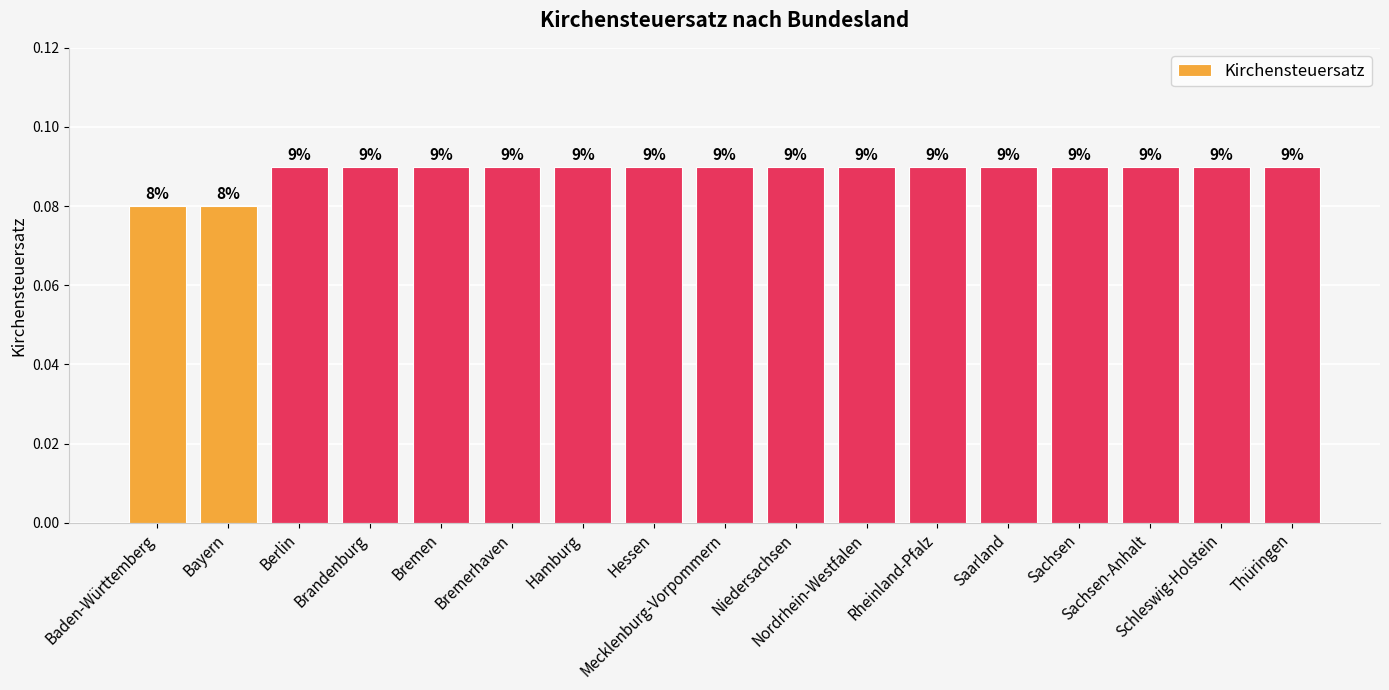

At which category does the chart reach its peak across all series?

Berlin